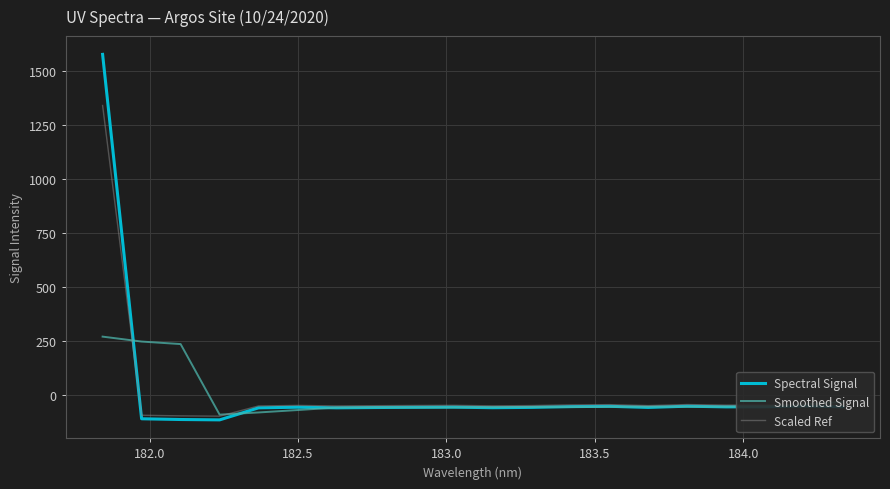

At how many categories does at least one series exceed 525?

1